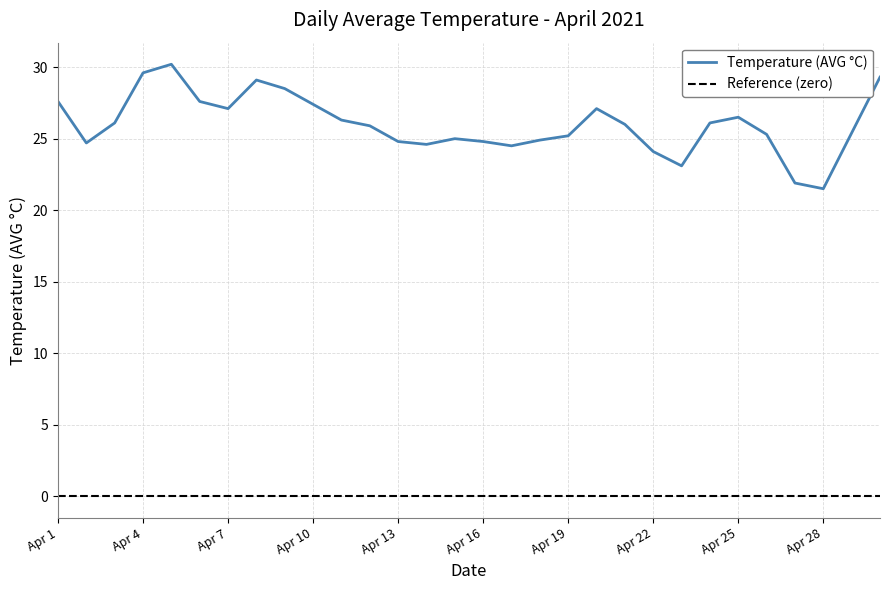

Which series has the largest range (max minus min)?

Temperature (AVG °C)